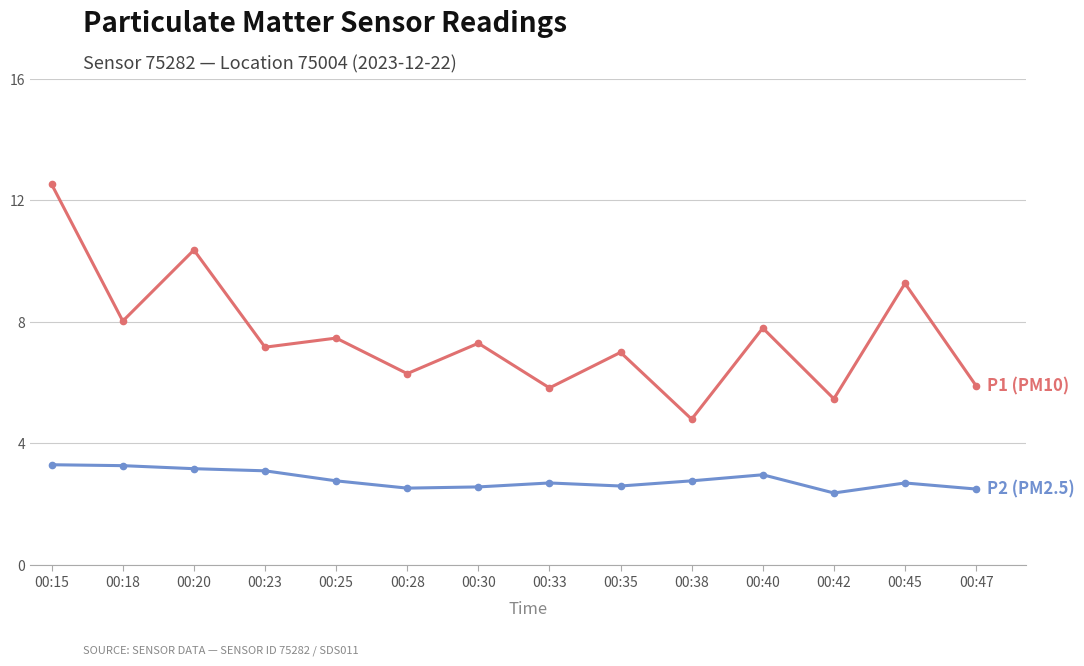

What is the total value across all series at 00:15?

15.8